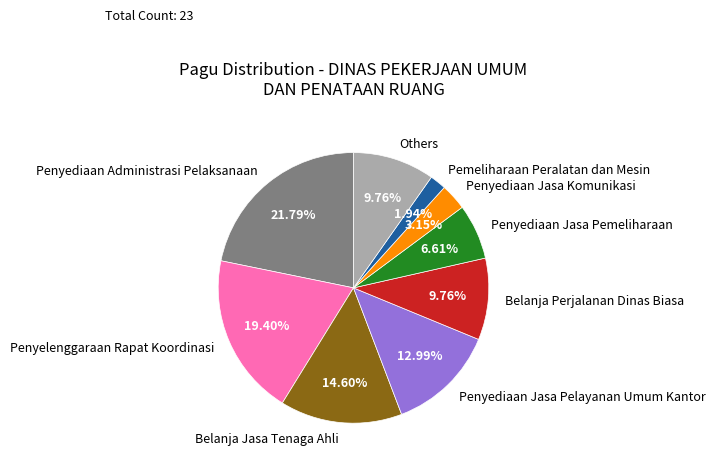

What is the ratio of the value at Penyediaan Jasa Pelayanan Umum Kantor to the value at Belanja Perjalanan Dinas Biasa?

1.3